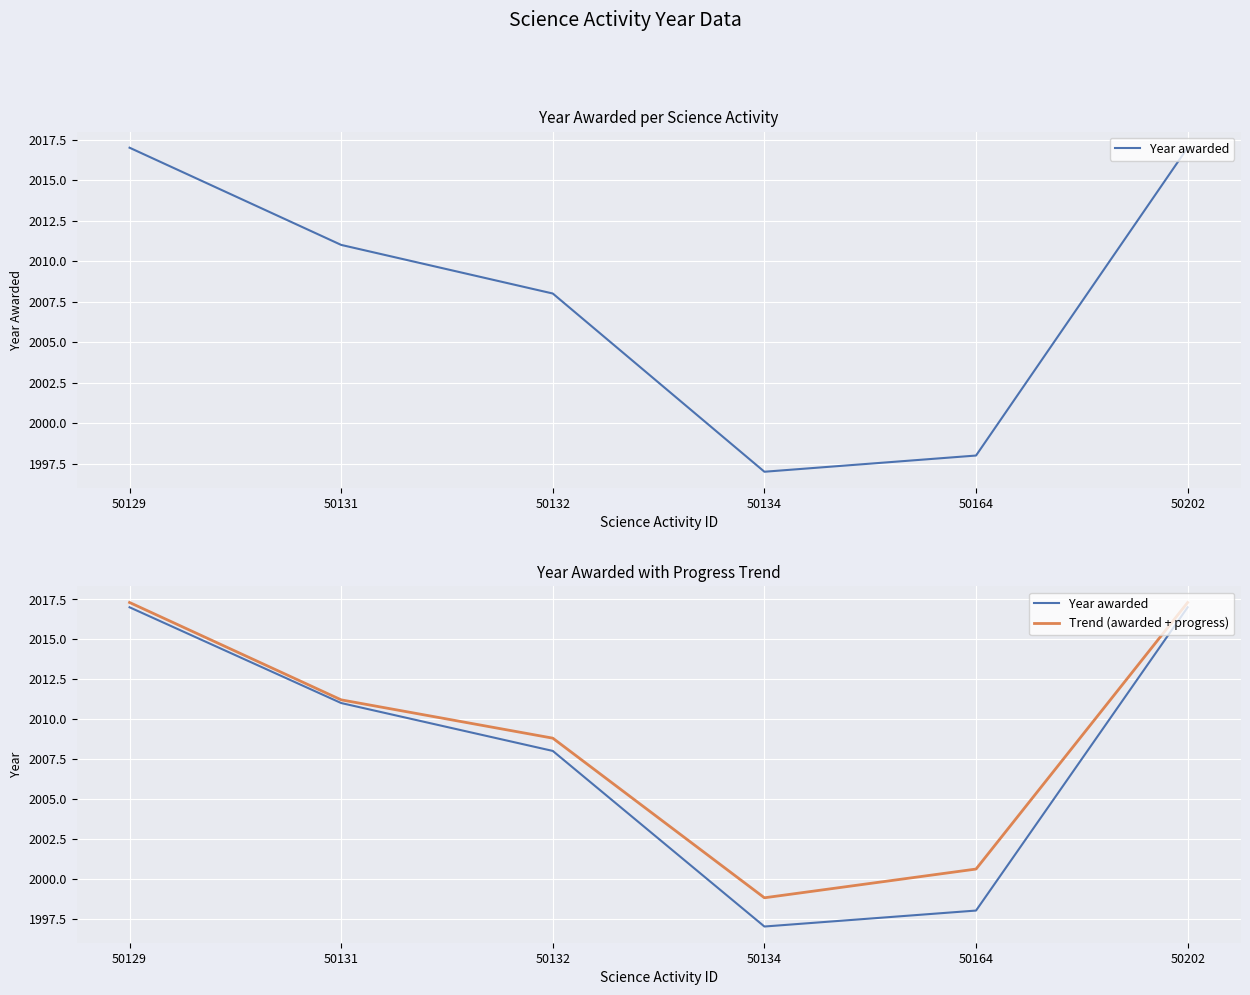

The value of Trend (awarded + progress) at 50132 is 2008.8. True or false?

True